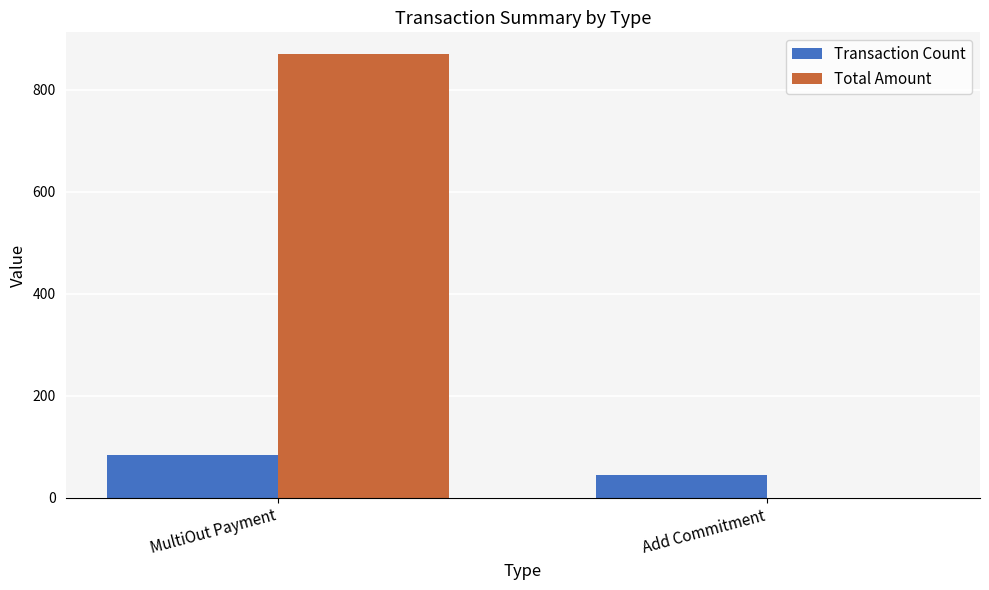

What is the approximate value of Transaction Count at Add Commitment?

44.0